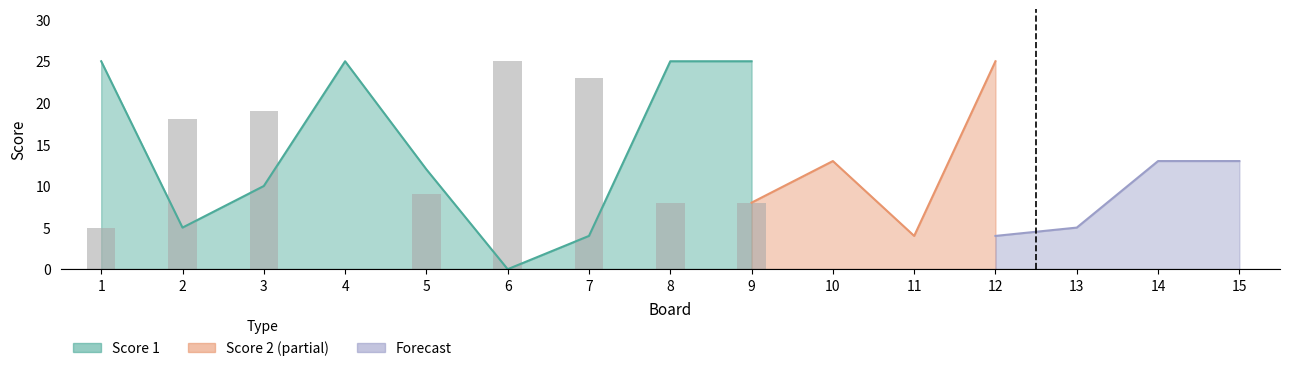

How many values are above zero?

8